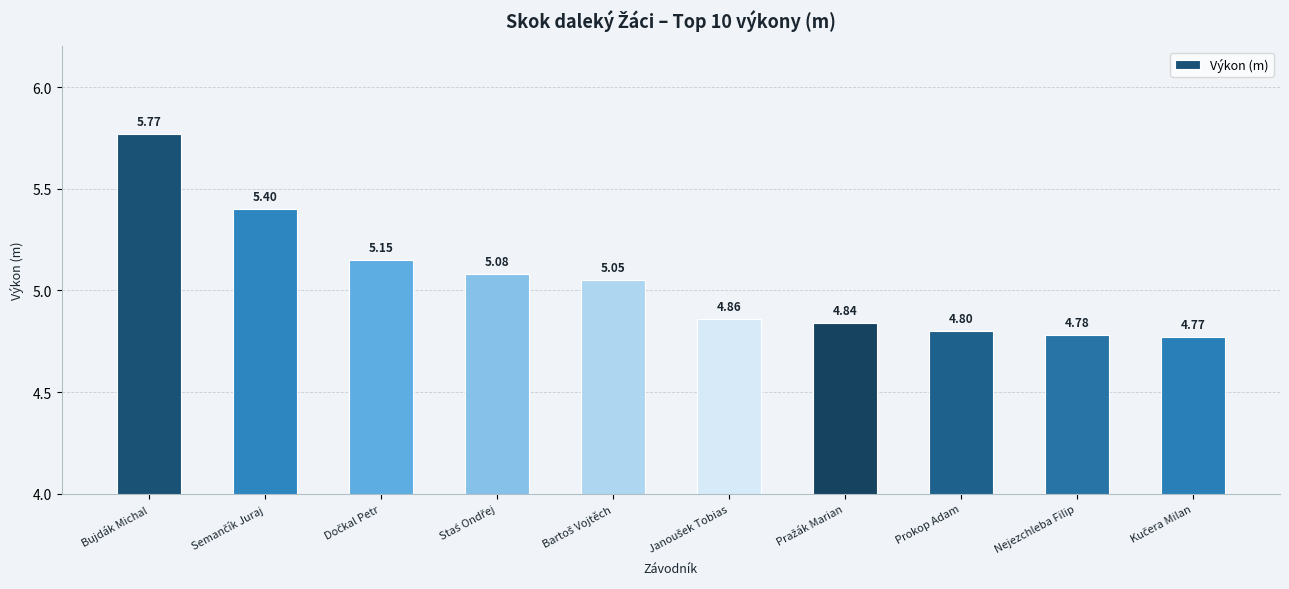

At which category does the chart reach its peak across all series?

Bujdák Michal